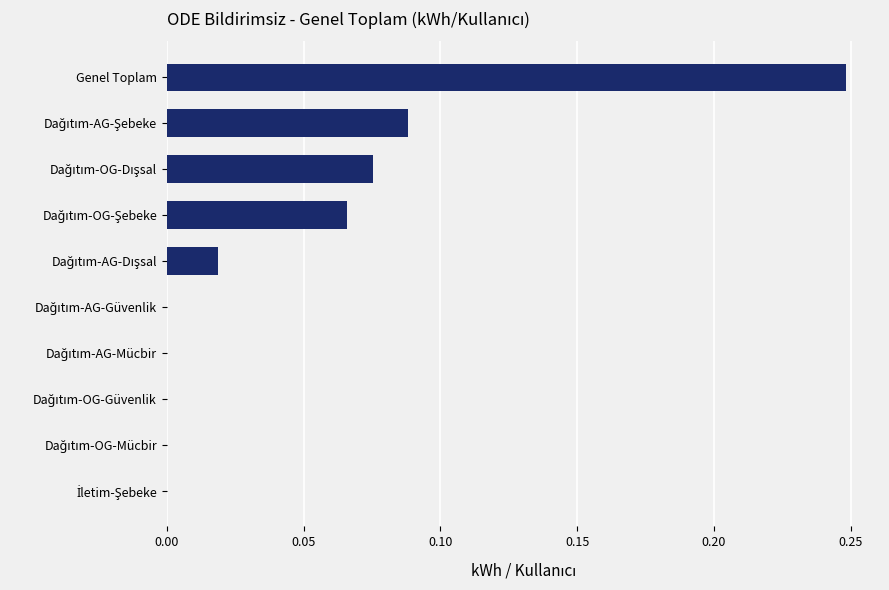

At which category does the chart reach its peak across all series?

Genel Toplam